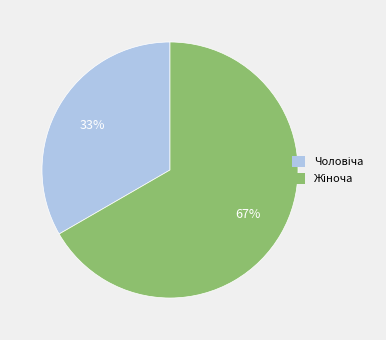

Does any single category account for the majority?

Yes